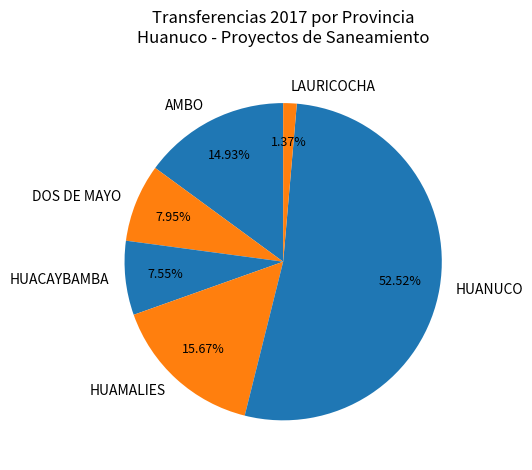

Between AMBO and HUAMALIES, which is larger?

HUAMALIES